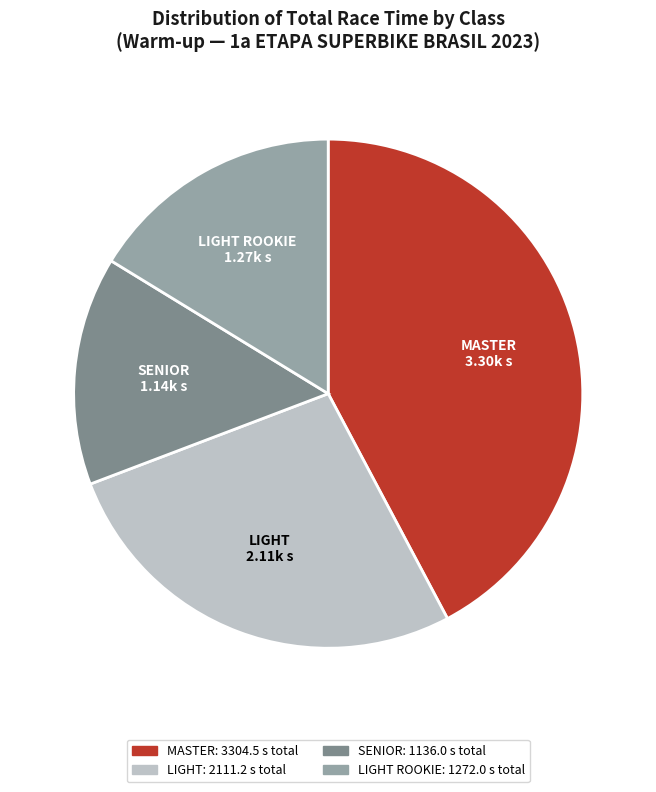

What is the smallest slice in the pie chart?

SENIOR